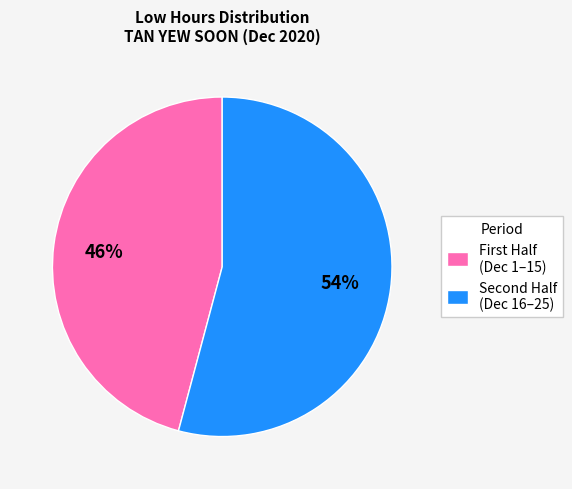

Rank the categories by value from highest to lowest.

Second Half (Dec 16–25), First Half (Dec 1–15)